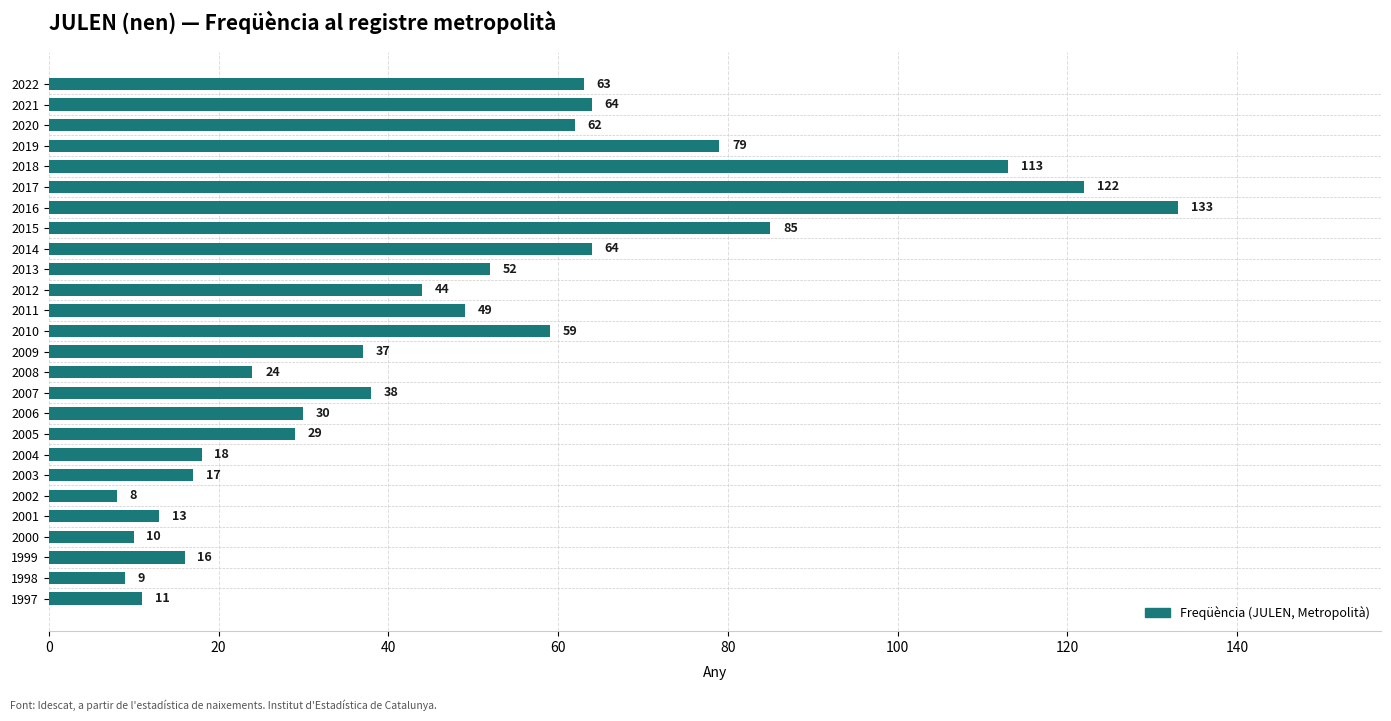

How many distinct data groups are displayed?

1